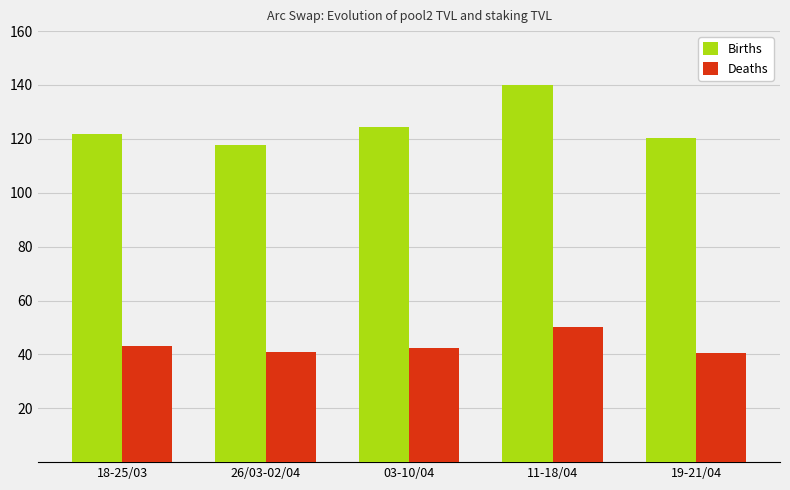

What is the label of the 2nd bar from the left?

26/03-02/04